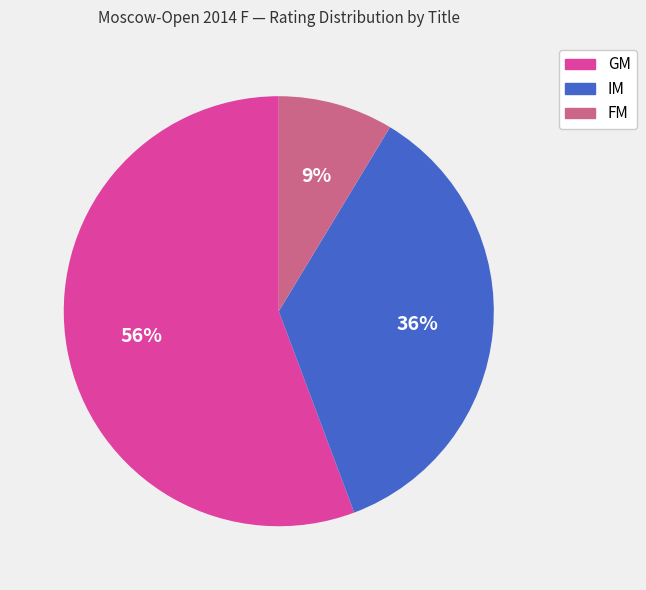

To the nearest percent, what is the difference between the largest and smallest slice percentages?

47%